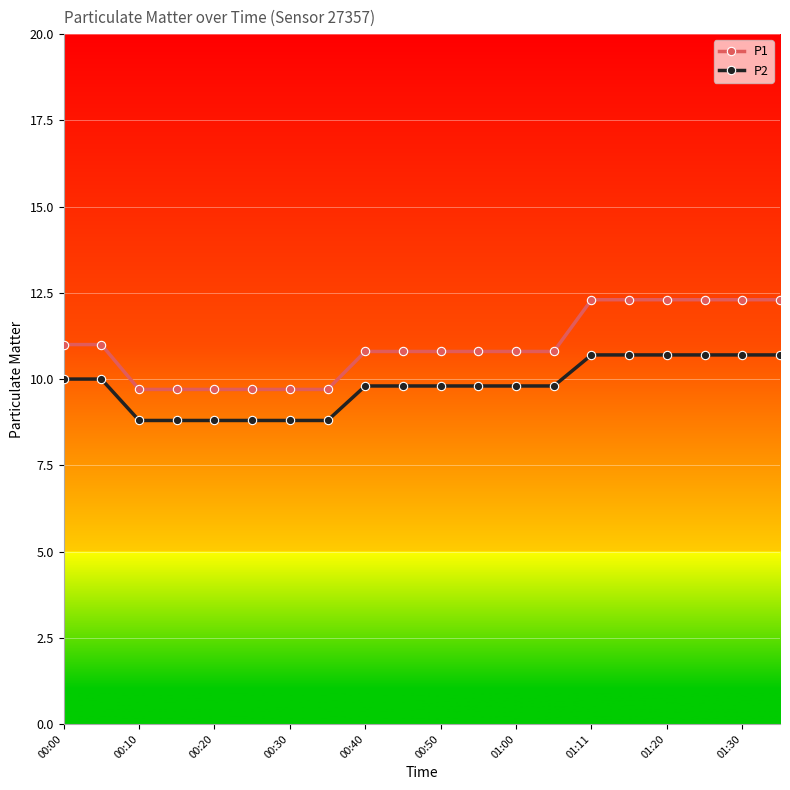

What is the lowest value of the P2 series?

8.8